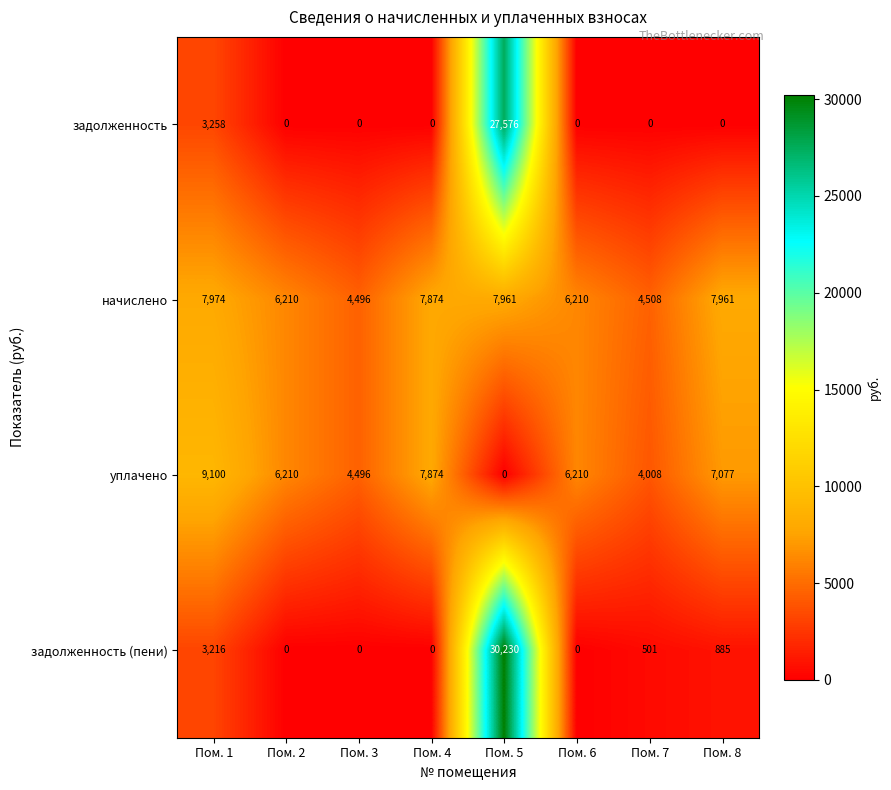

How many series are shown in this chart?

4